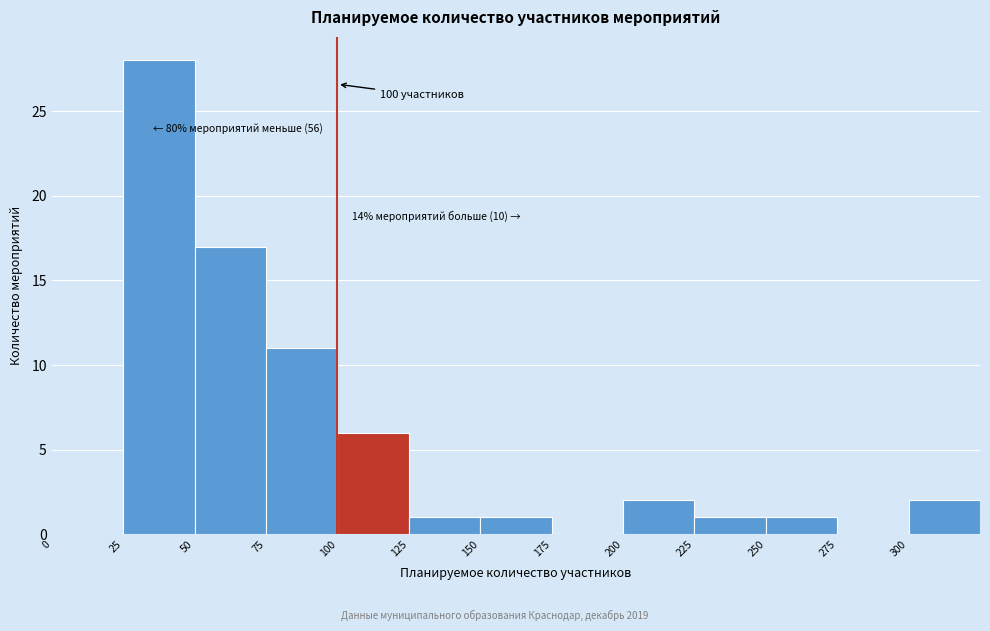

Which range on the x-axis has the tallest bar?

25 to 50